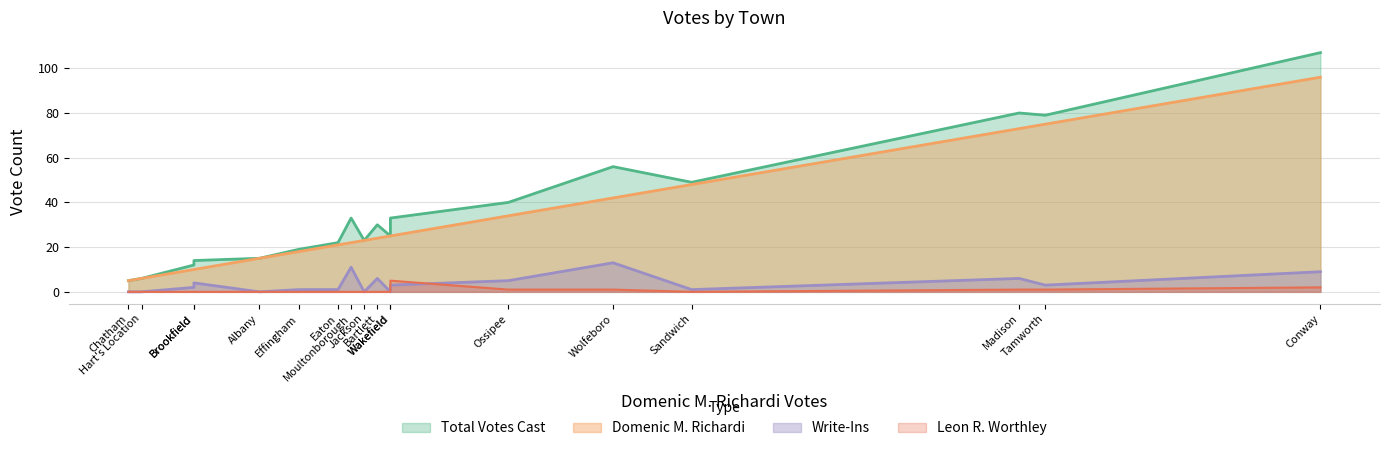

How many series are shown in this chart?

4